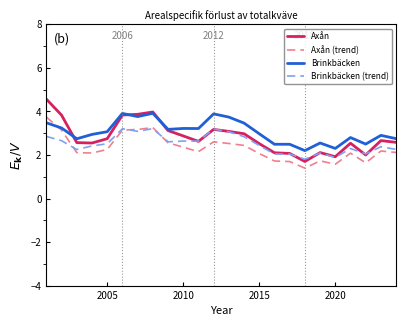

What is the average value of the Brinkbäcken series?

3.1